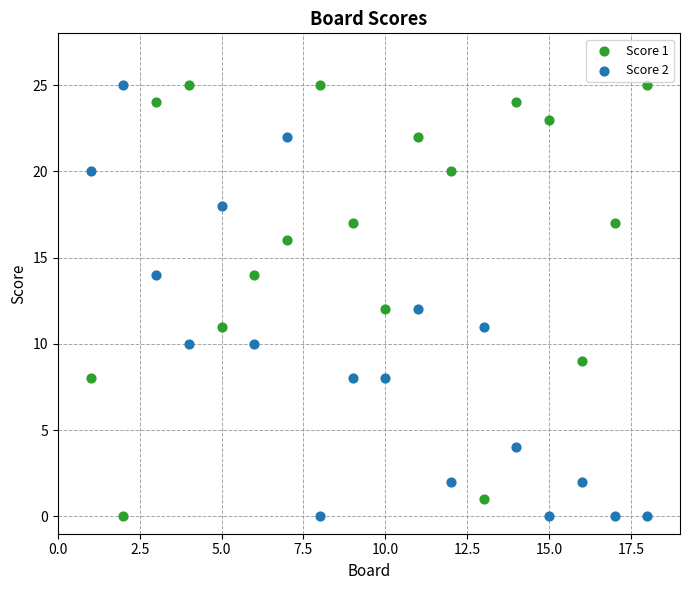

Across all data points, what is the range of X values (max minus min)?

17